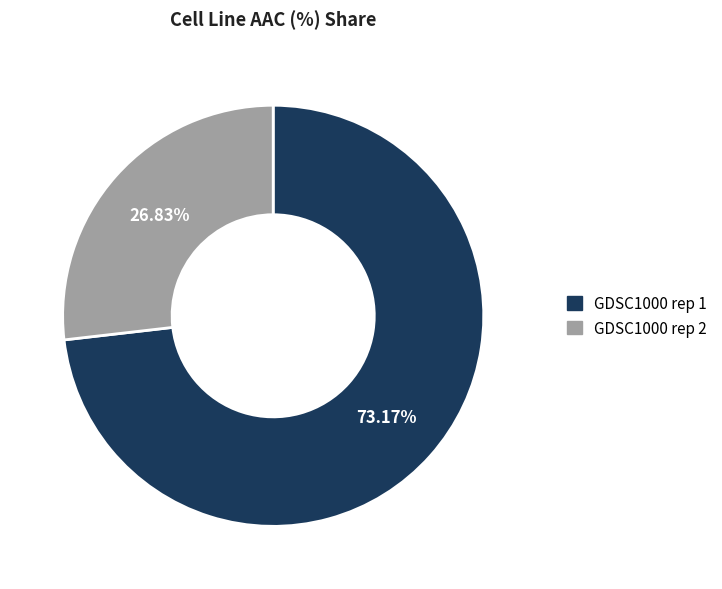

Is GDSC1000 rep 1 the majority of the pie?

Yes